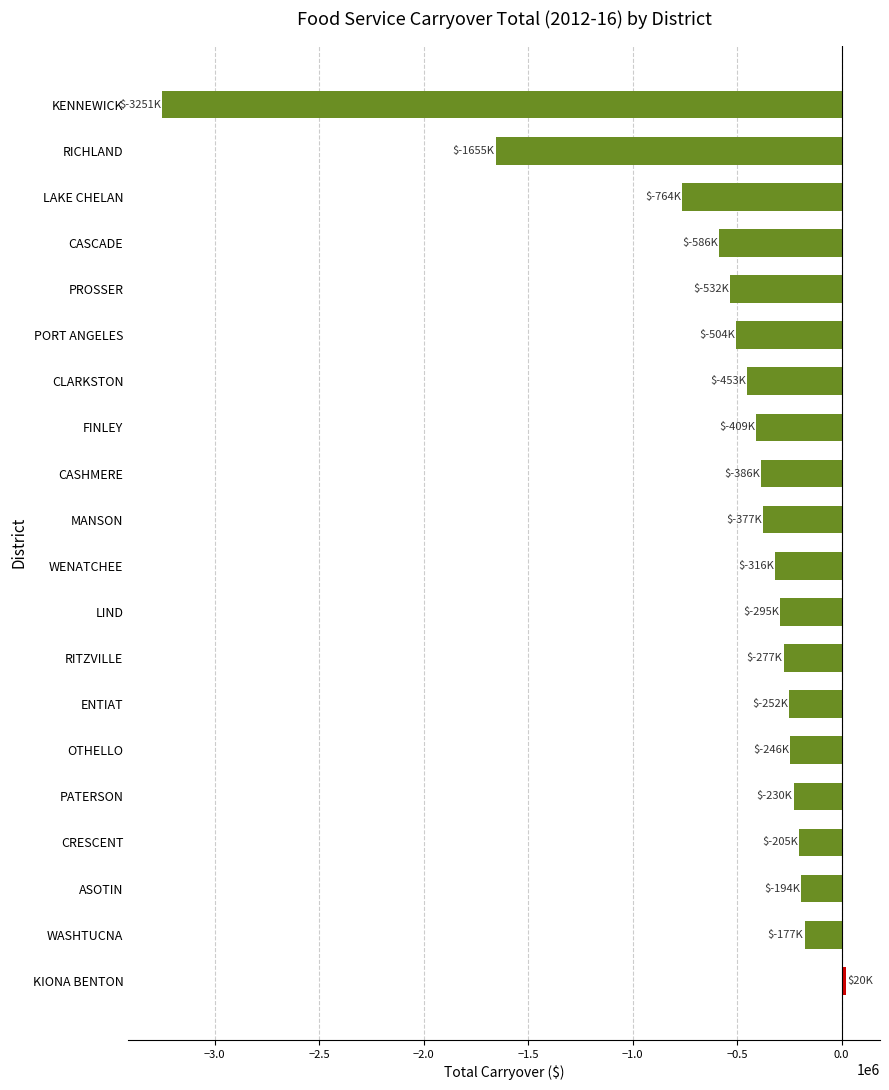

What is the approximate value at PORT ANGELES?

-504236.3